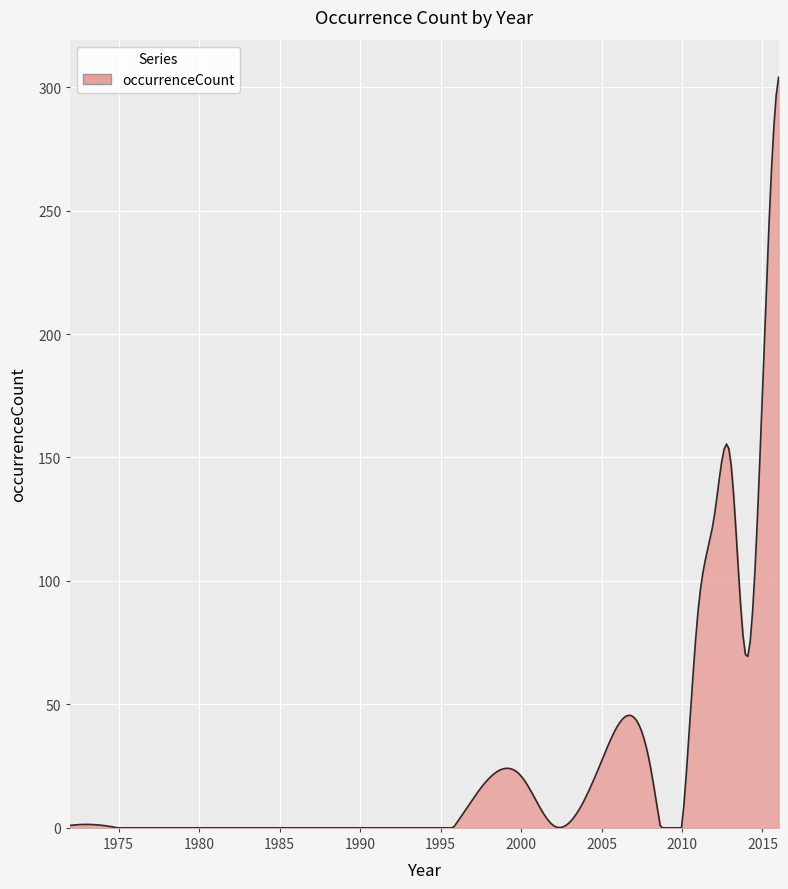

What is the difference between the maximum and minimum values?

304.0